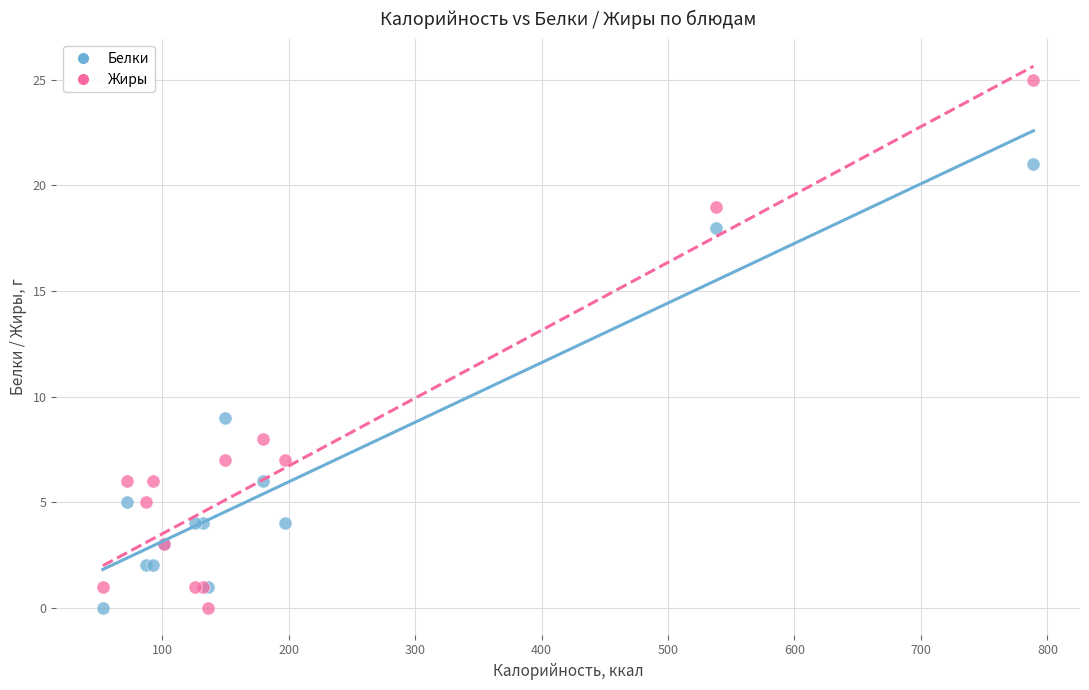

Which series reaches the maximum Y coordinate?

Жиры